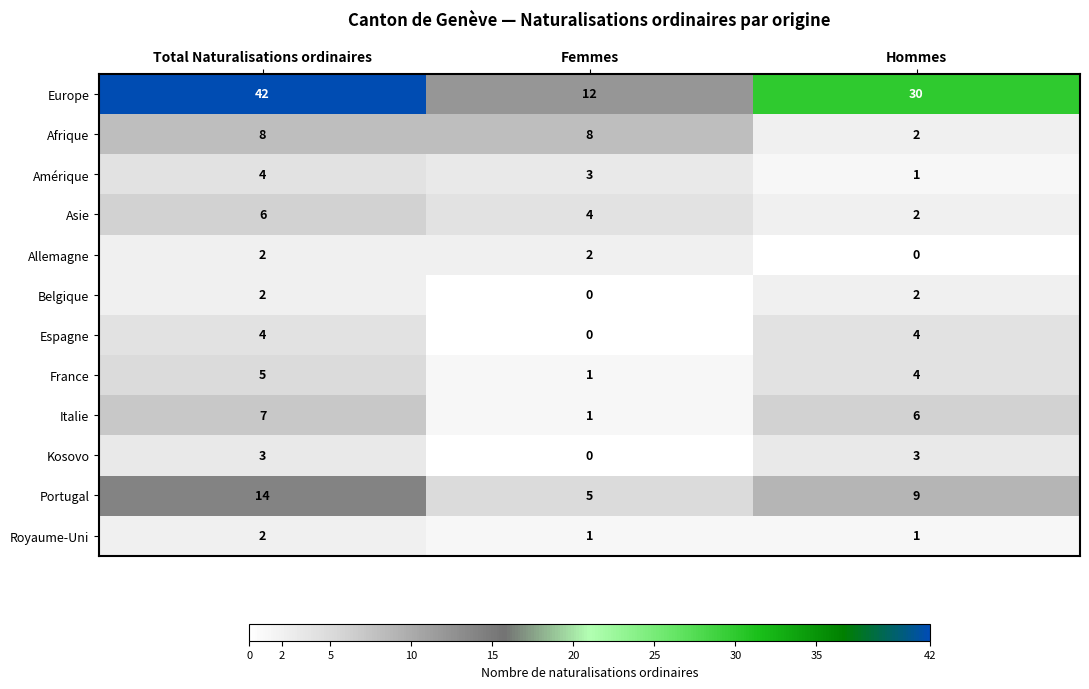

Which series changed the most between Femmes and Hommes?

Europe